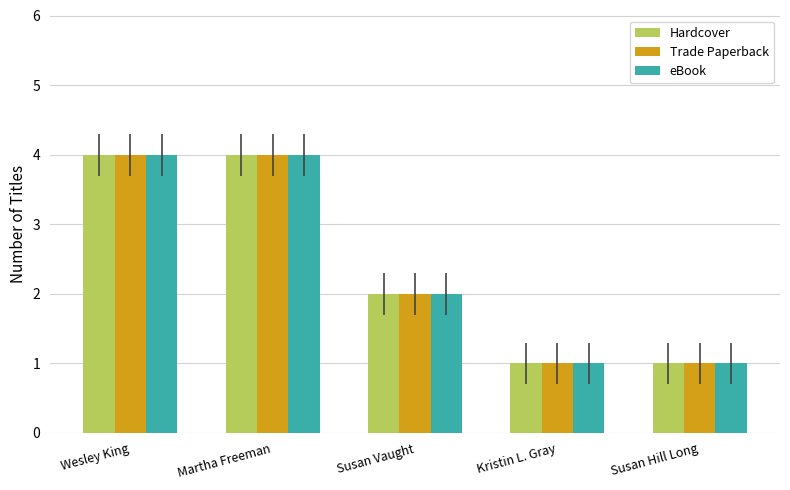

Is it true that eBook equals 2 at Susan Vaught?

True